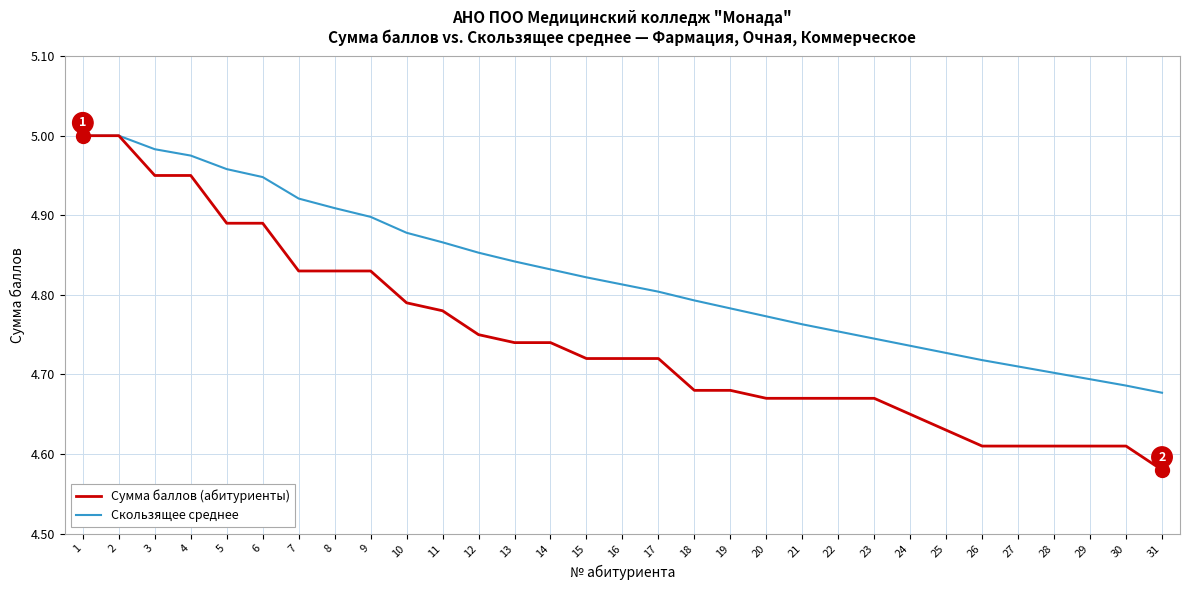

Which category has the lowest value in the Сумма баллов (абитуриенты) series?

31